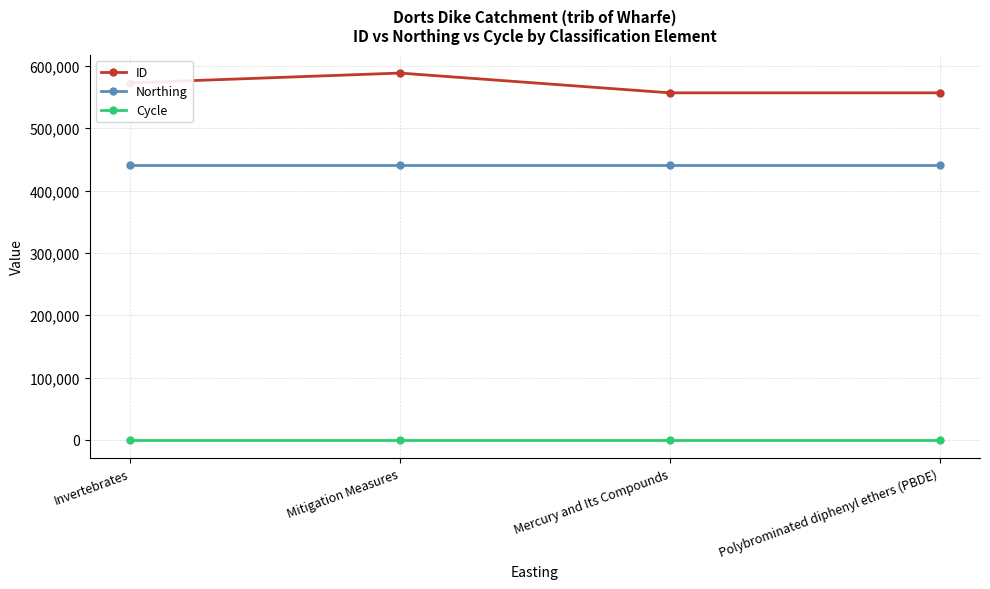

Which category has the highest value in the ID series?

Mitigation Measures